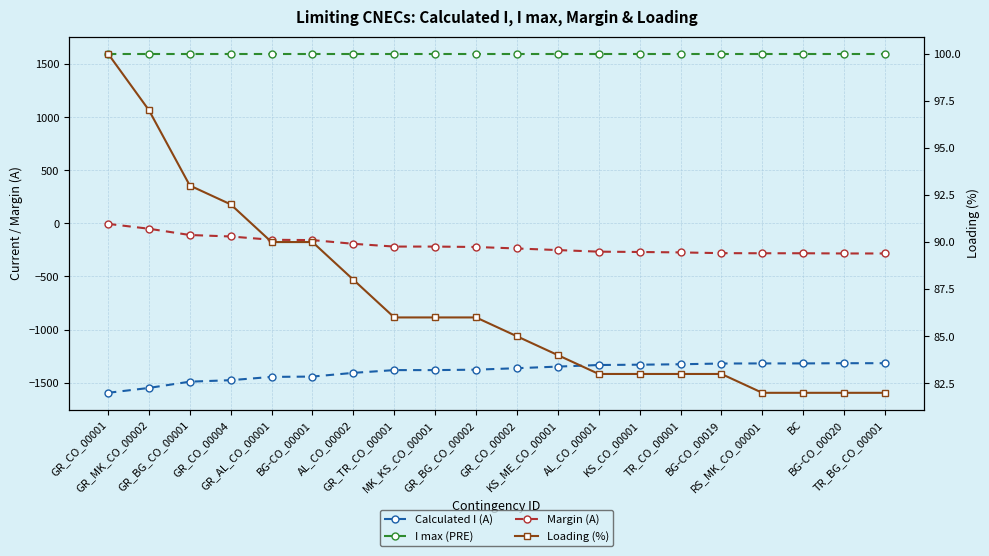

Is it true that Loading (%) equals 86 at GR_TR_CO_00001?

True